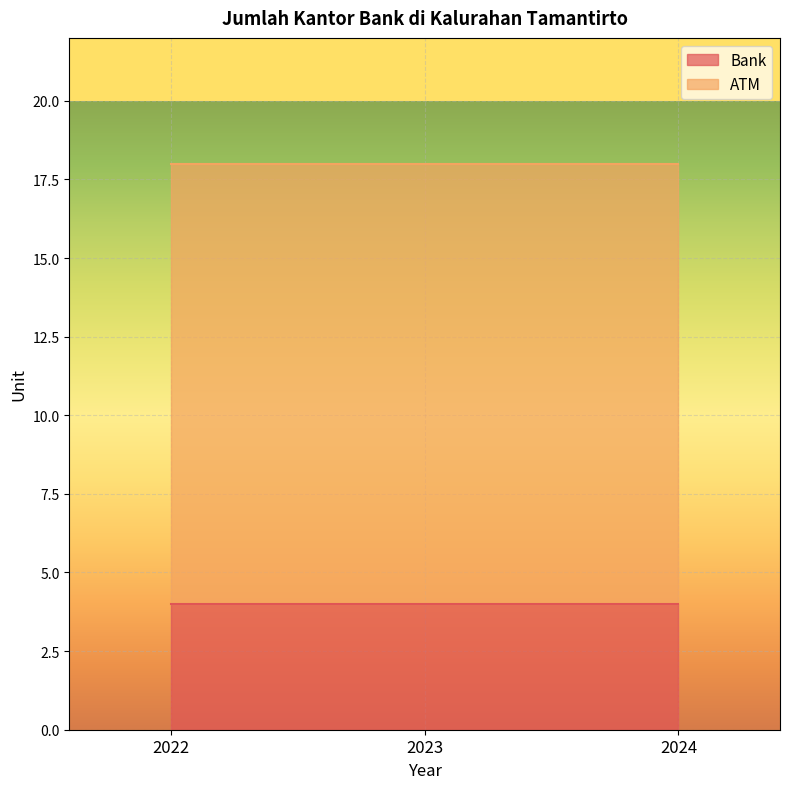

List the series in order of their peak value, highest first.

ATM, Bank